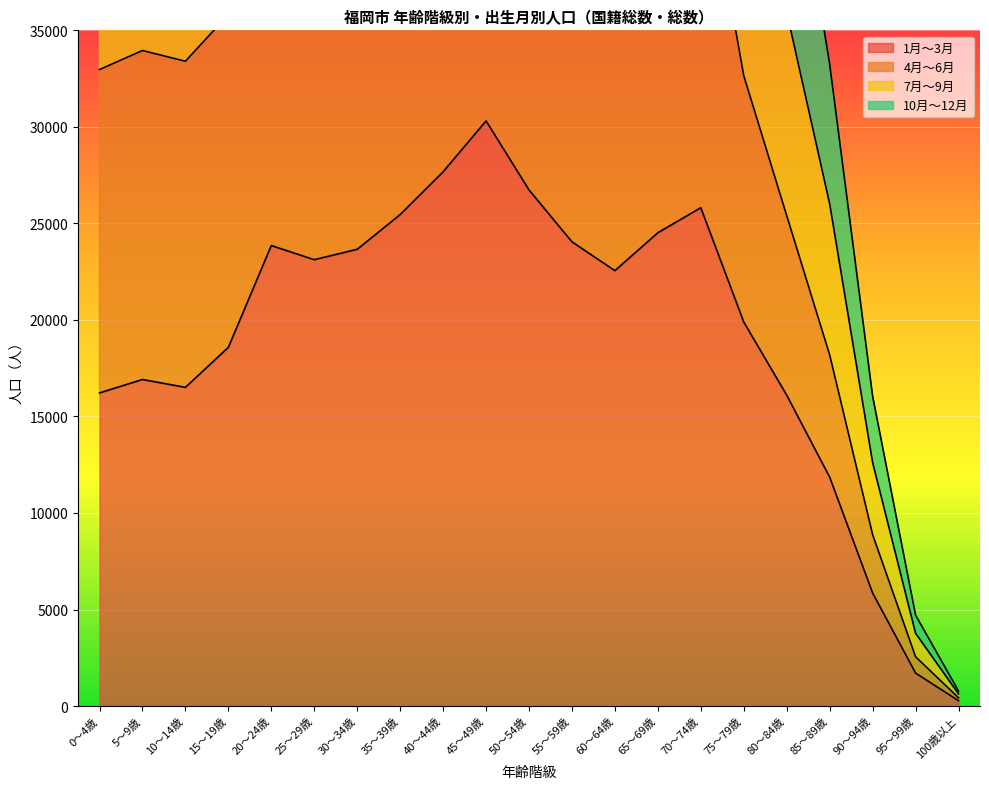

How many values in the 1月～3月 series are below 22552?

10